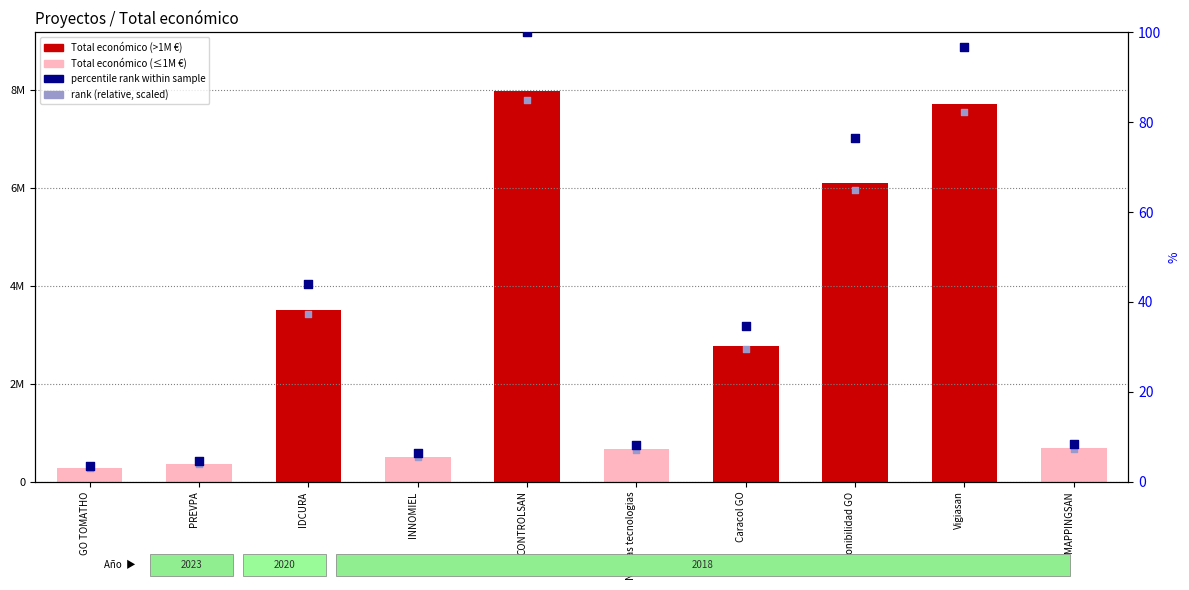

Is the value of rank, Detection Call = ABSENT at GO TOMATHO greater than the value of Total económico at Disponibilidad GO?

No